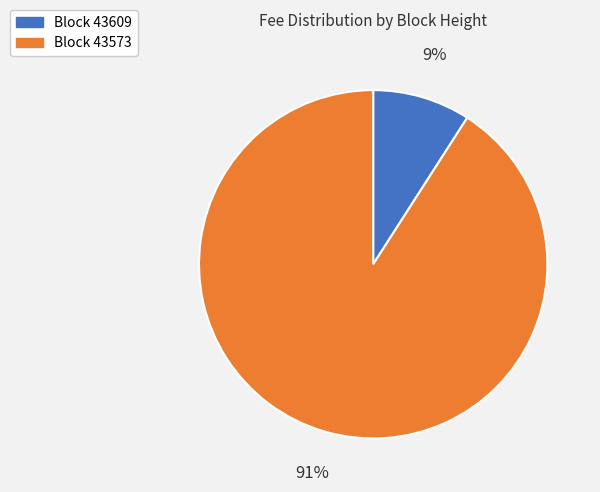

To the nearest percent, what is the difference between the largest and smallest slice percentages?

82%